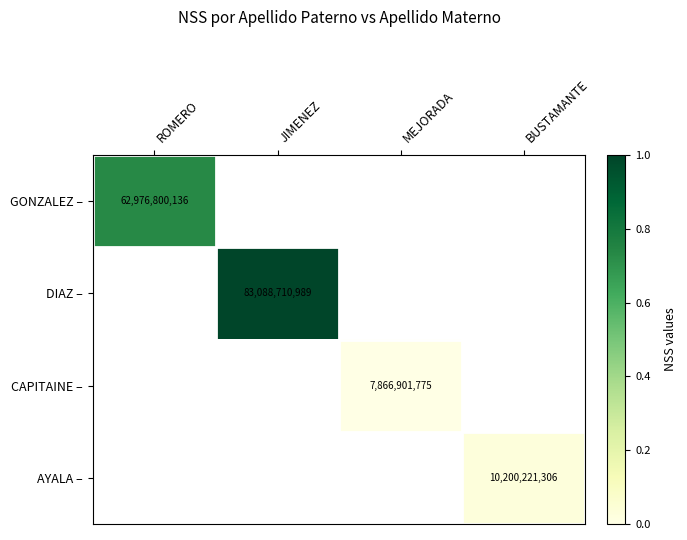

Is the value of GONZALEZ – at ROMERO greater than the value of AYALA – at BUSTAMANTE?

Yes